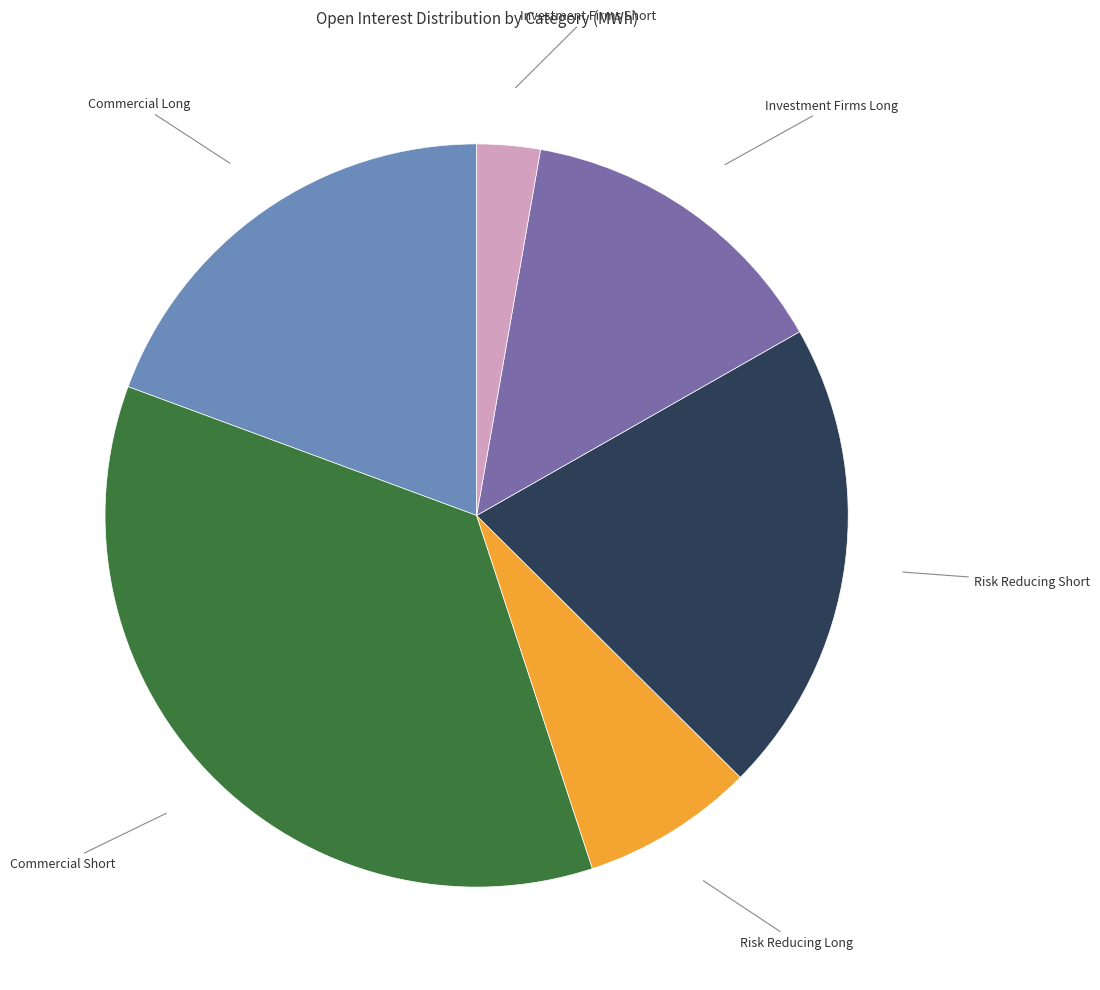

Does any single category account for the majority?

No